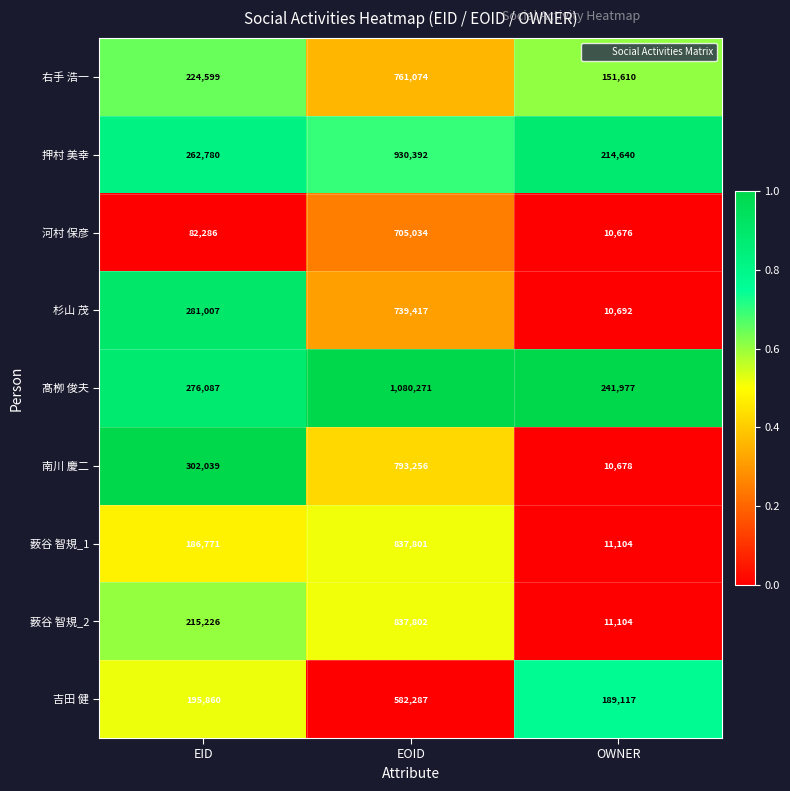

What is the total value across all series at EID?

2026655